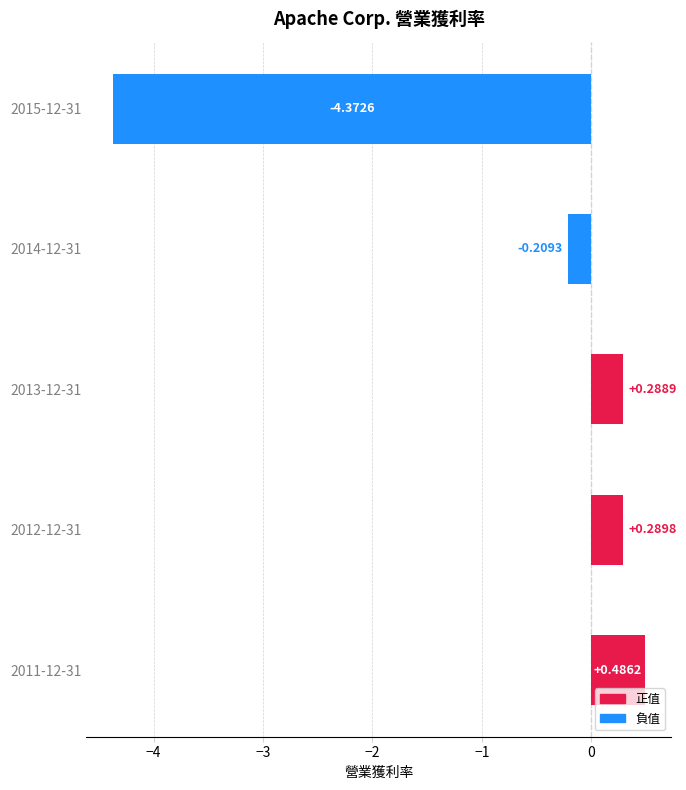

Count the number of categories in the chart.

5